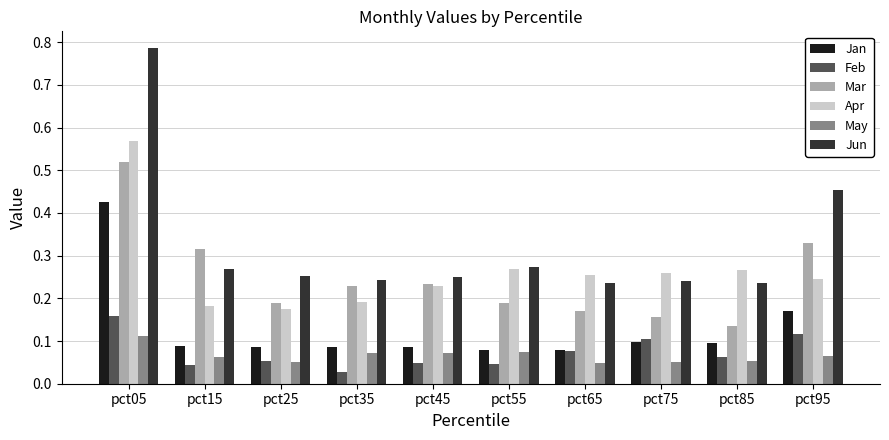

How many May values are between 0 and 1?

10